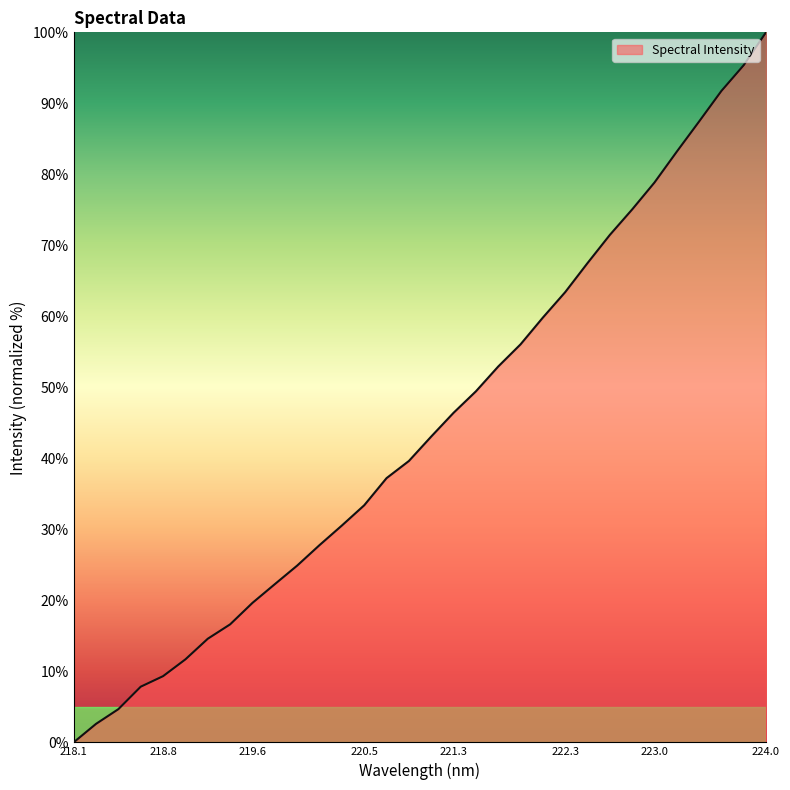

What is the greatest value displayed?

100.0